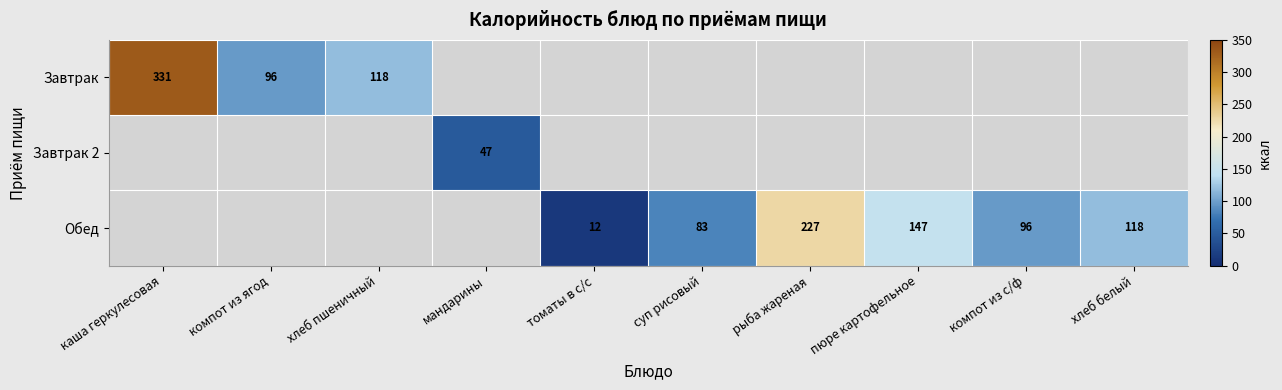

What is the difference between the Завтрак values at хлеб пшеничный and компот из ягод?

22